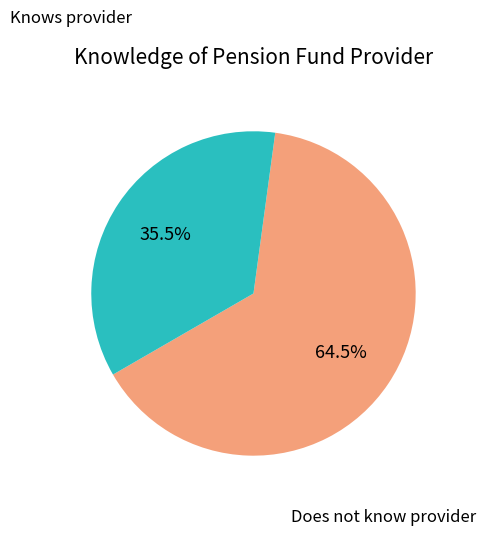

Does any single category account for the majority?

Yes